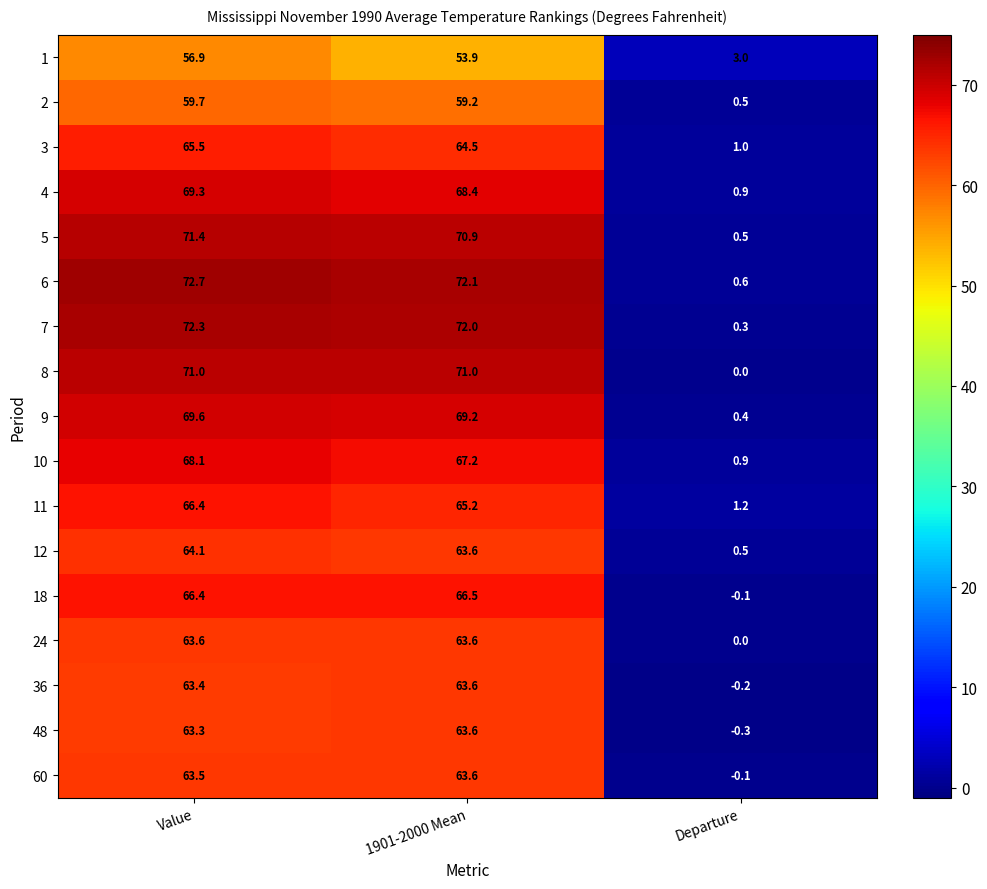

What is the minimum value shown in the chart?

-0.3